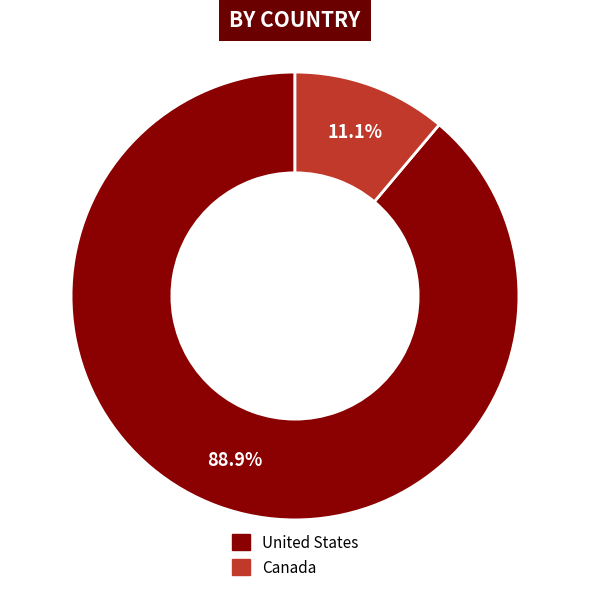

True or false: United States accounts for 95% of the total.

False